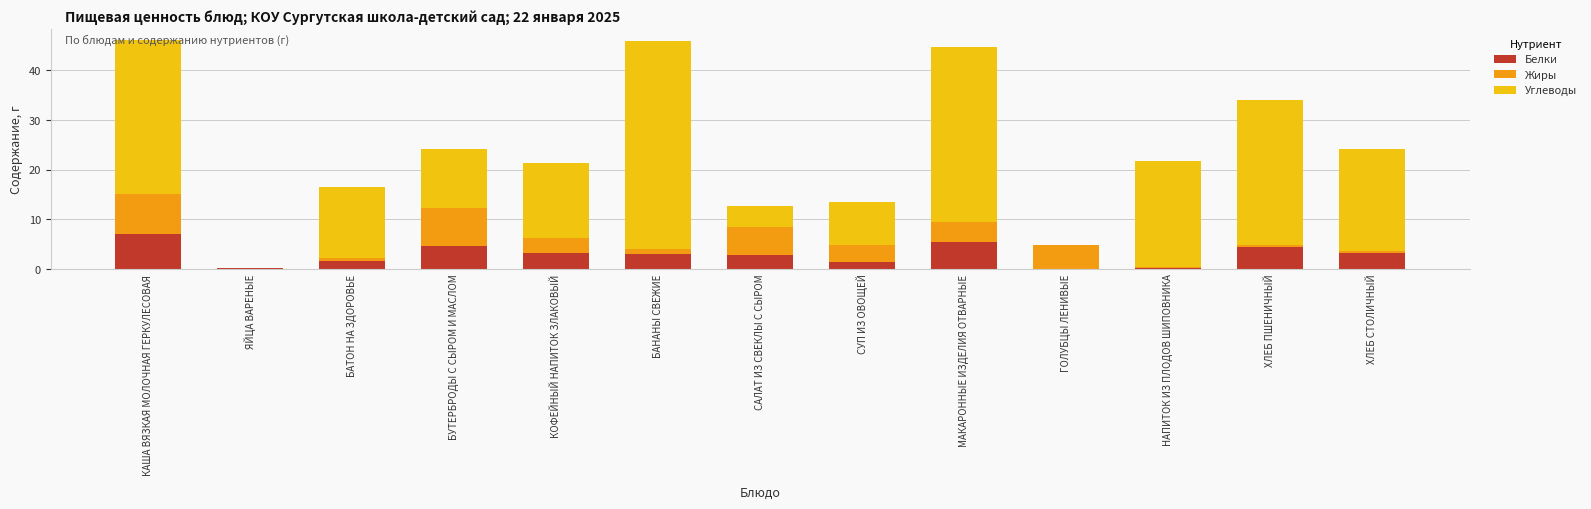

At which label does Белки reach its peak?

КАША ВЯЗКАЯ МОЛОЧНАЯ ГЕРКУЛЕСОВАЯ